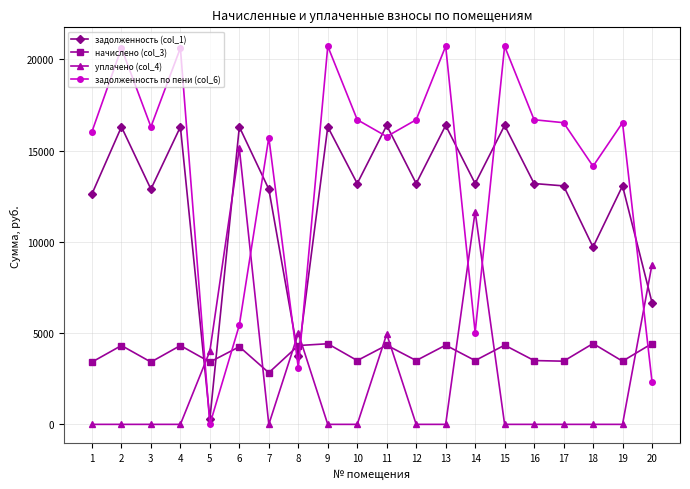

True or false: уплачено (col_4) has more than 1 points higher than both neighbors.

True